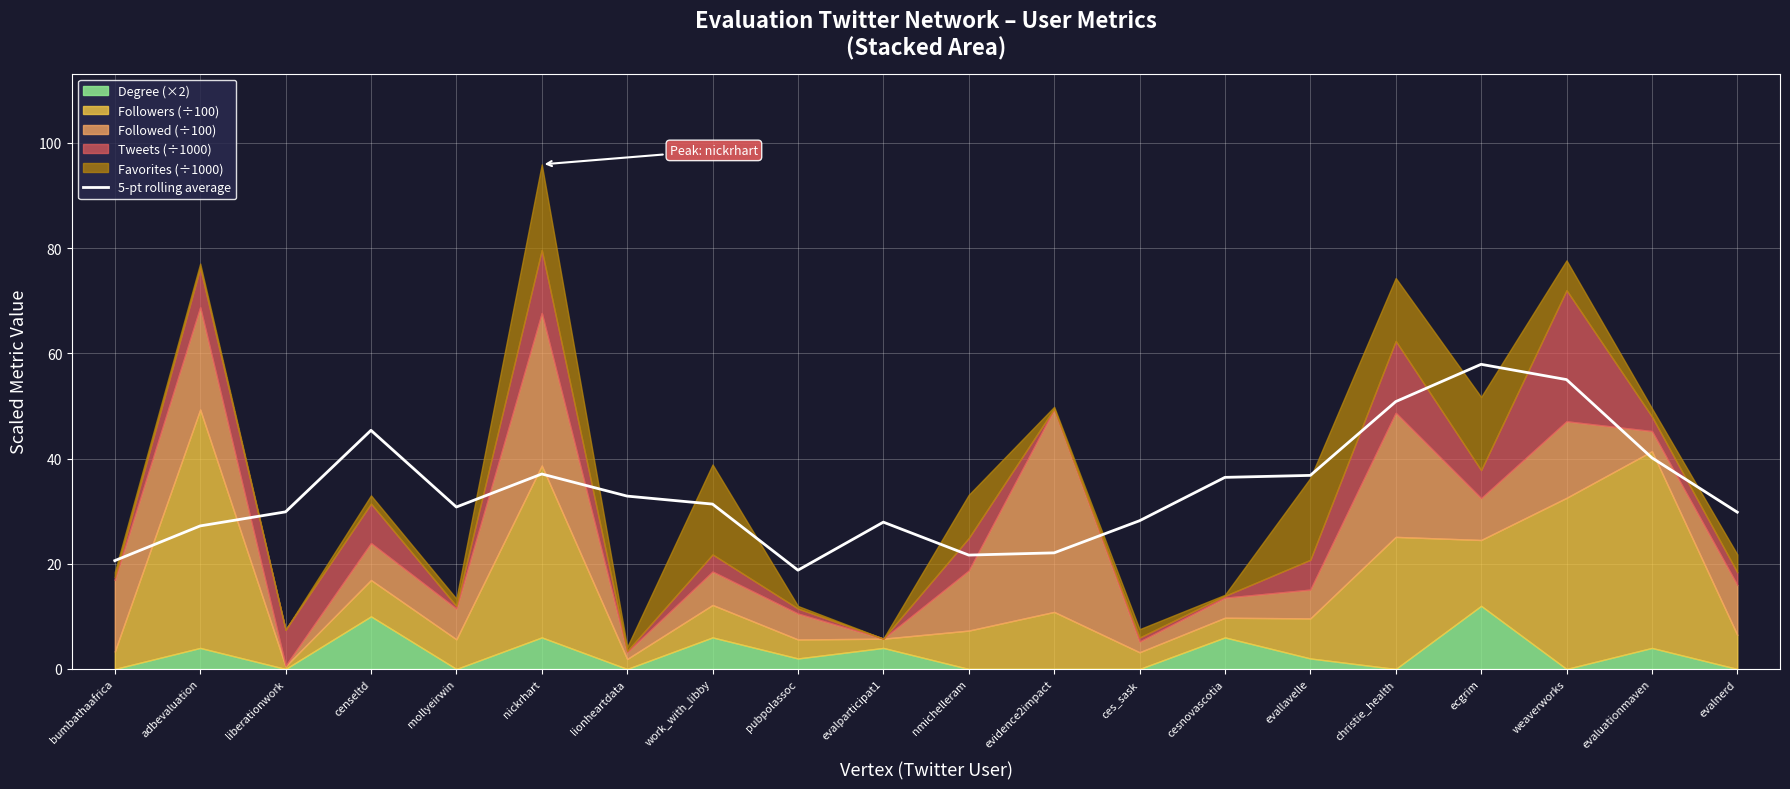

List the labels in order of value, smallest first.

pubpolassoc, bumbathaafrica, nmichelleram, evidence2impact, adbevaluation, evalparticipat1, ces_sask, evalnerd, liberationwork, mollyeirwin, work_with_libby, lionheartdata, cesnovascotia, evallavelle, nickrhart, evaluationmaven, censeltd, christie_health, weaverworks, ecgrim